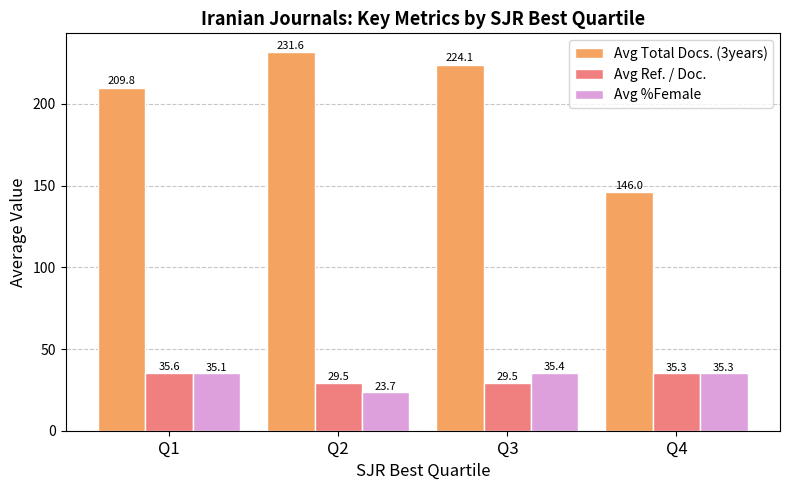

The Avg Total Docs. (3years) series shows 82.8 at Q3. True or false?

False